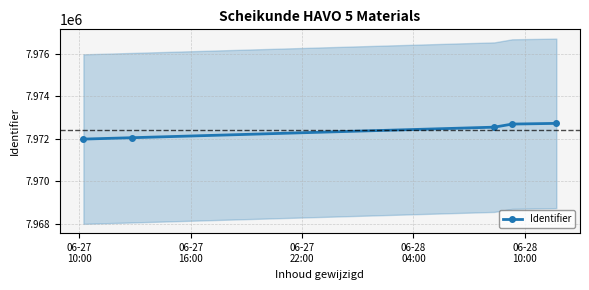

What is the value of the Identifier point at the 3rd from the left?

7972550